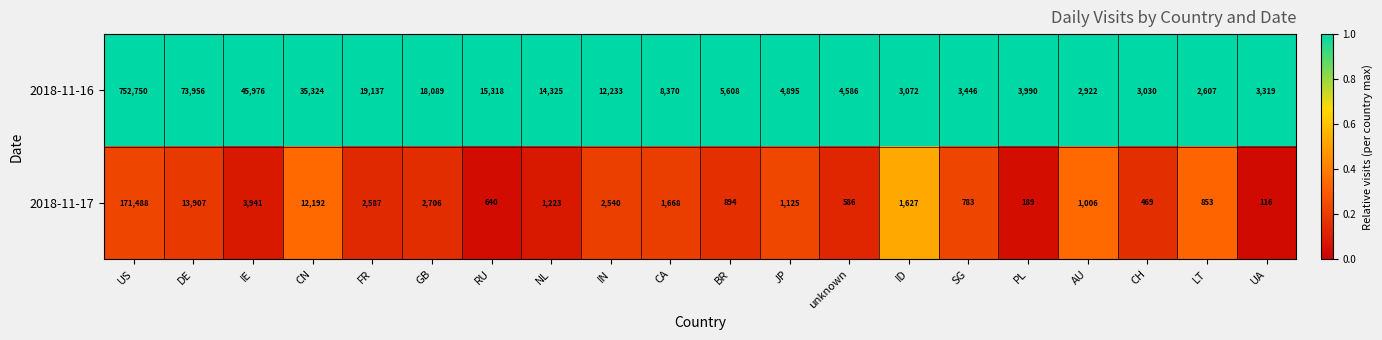

Which label corresponds to the smallest value in the chart?

UA